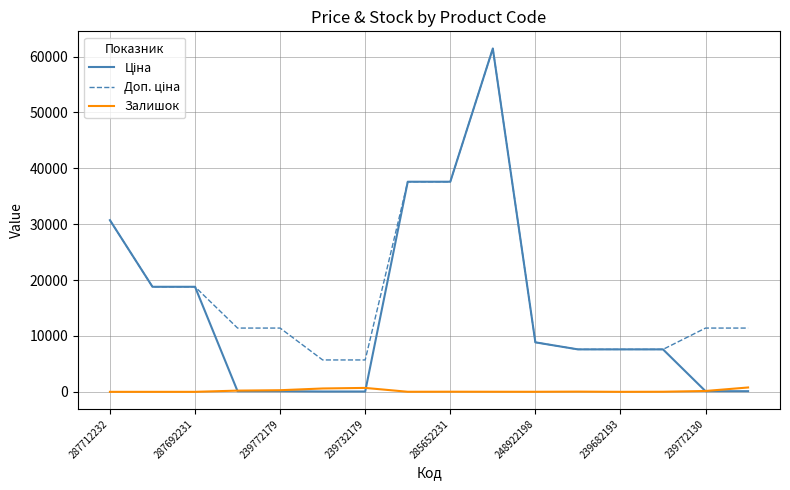

What is the greatest value displayed?

61434.3